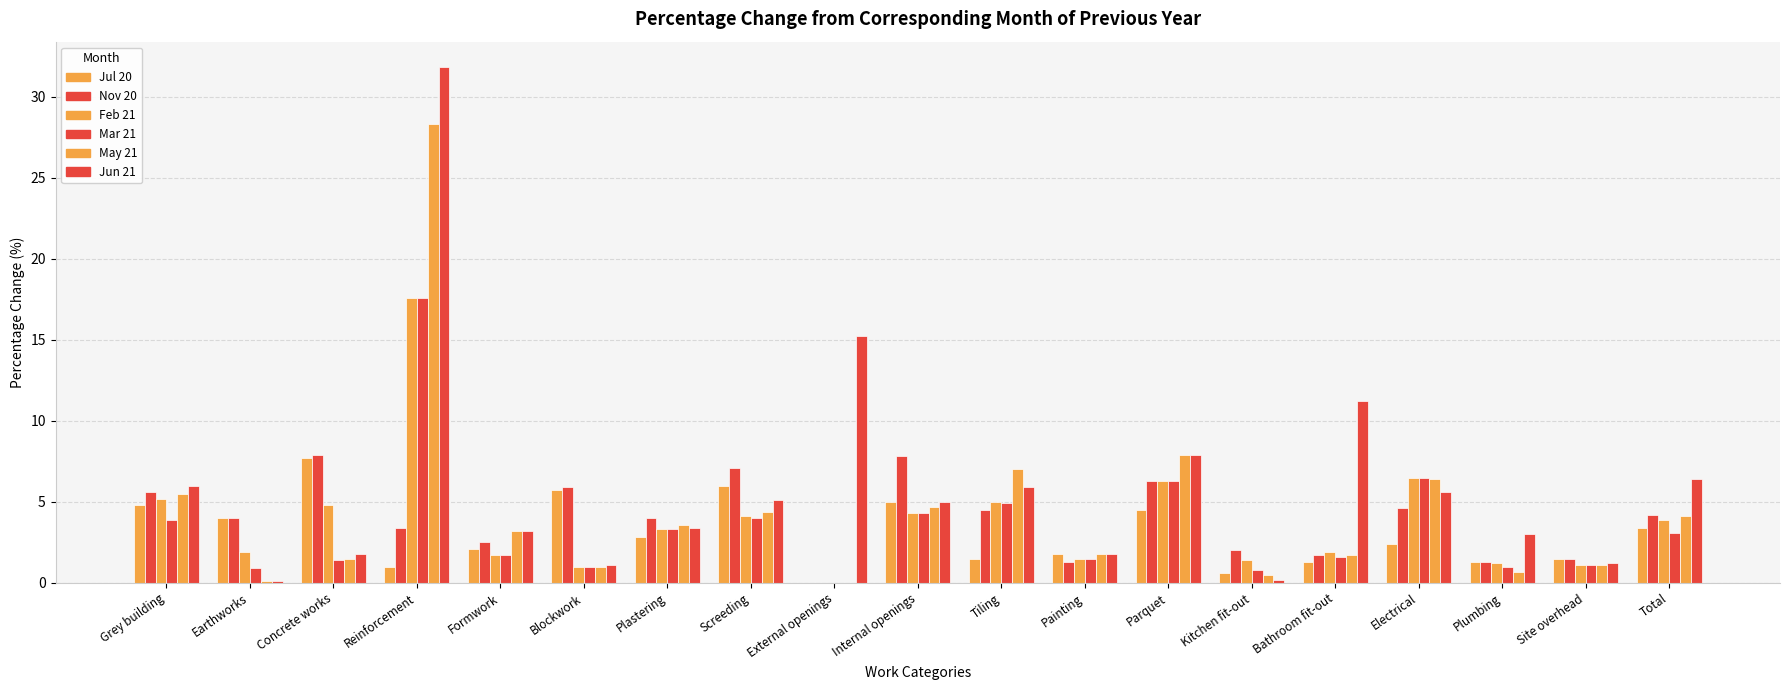

How many categories are shown in the chart?

19